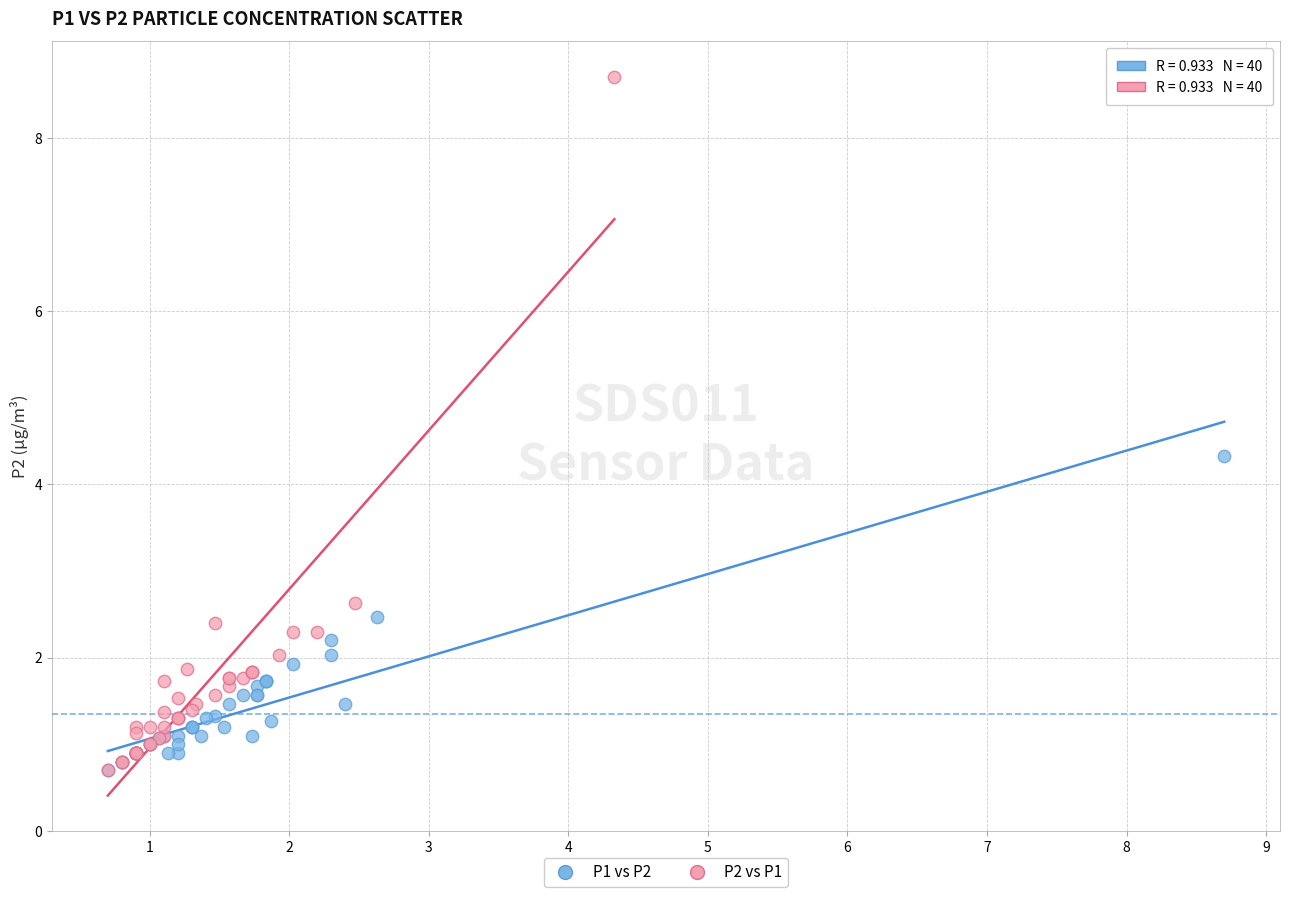

Which series has the widest spread of Y values?

P2 vs P1